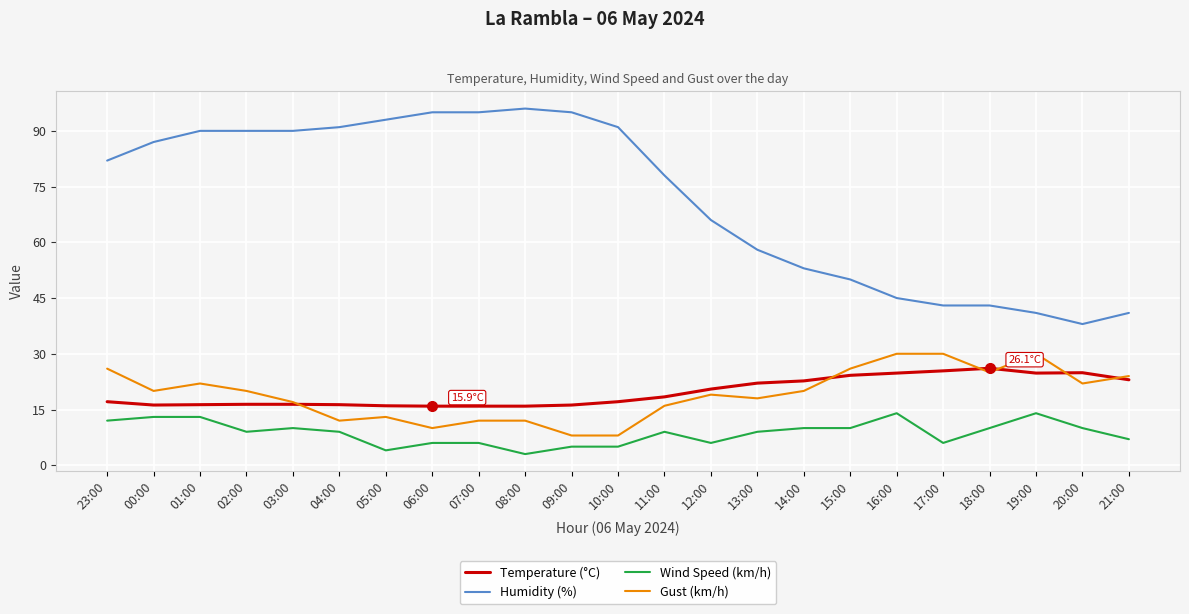

What position from the right is 03:00?

19